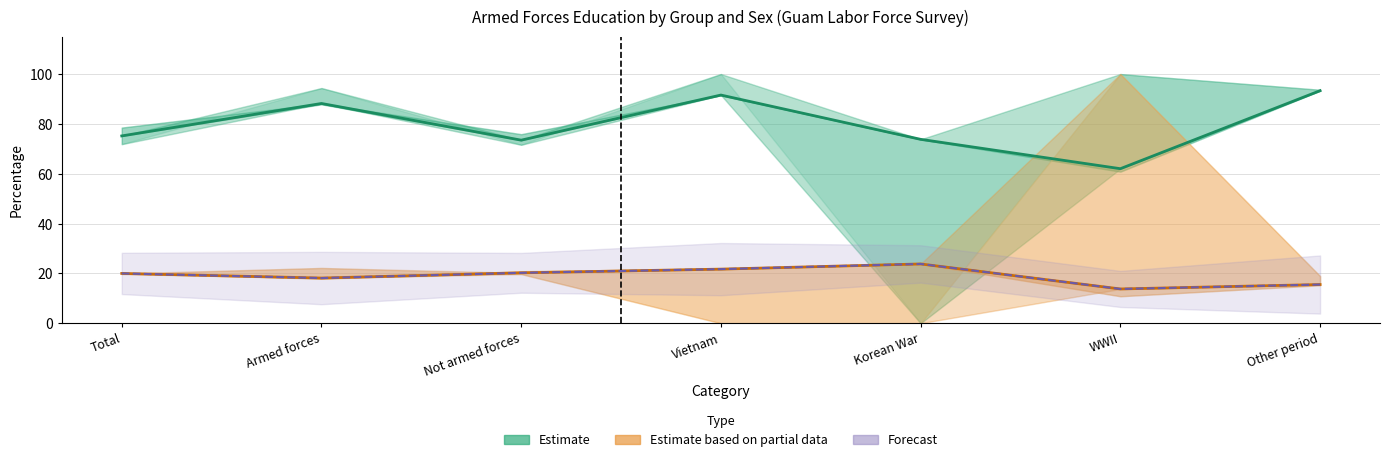

Reading right to left, transcribe all the data shown in this chart.

Estimate (HS Grad %): 93.3	62.0	73.8	91.6	73.5	88.2	75.2
Estimate based on partial data (College Grad %): 15.5	13.8	23.8	21.7	20.2	18.1	20.0
Forecast (College Grad %): 15.5	13.8	23.8	21.7	20.2	18.1	20.0